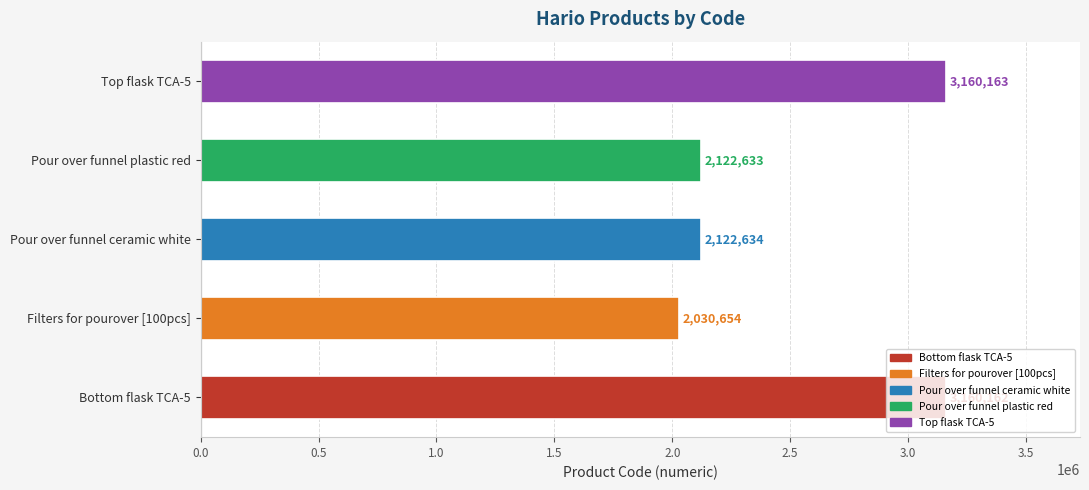

At which category does the chart reach its peak across all series?

Top flask TCA-5